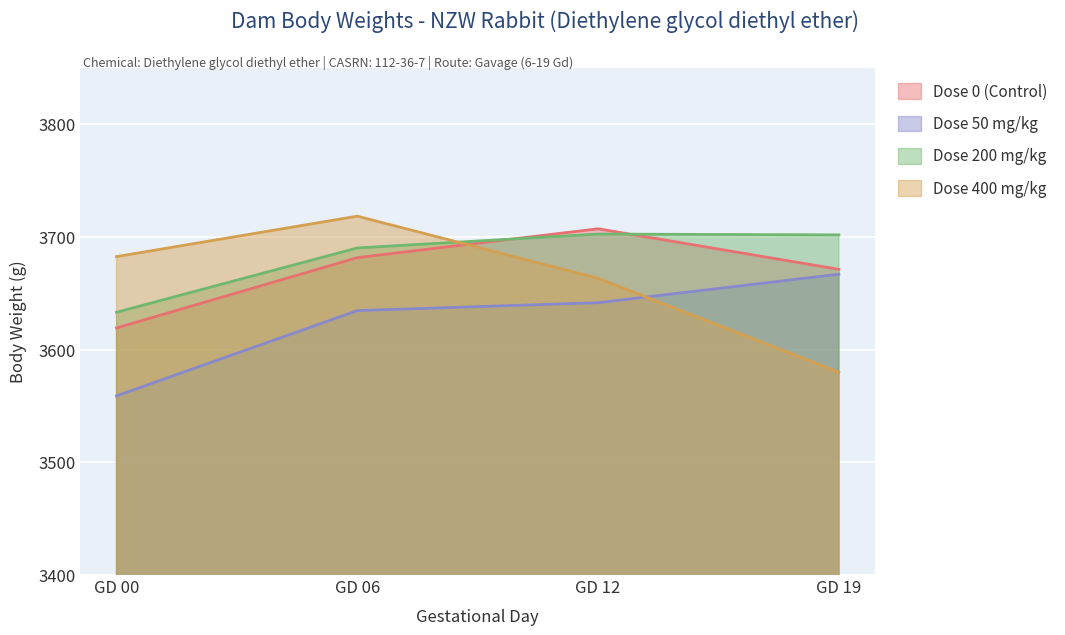

Does the chart display data point markers on the line(s)?

No